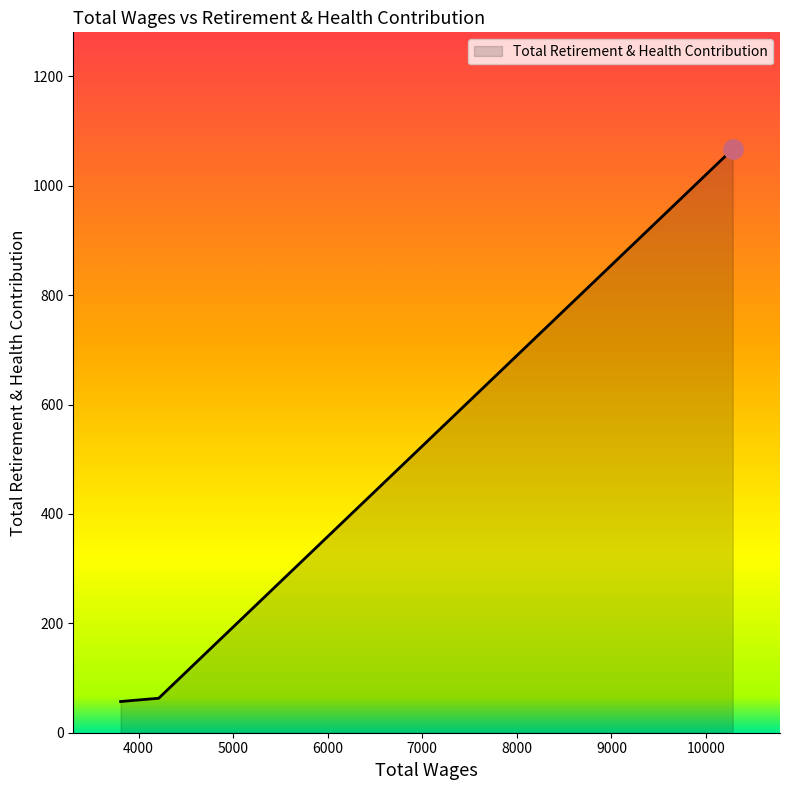

What is the average value?

312